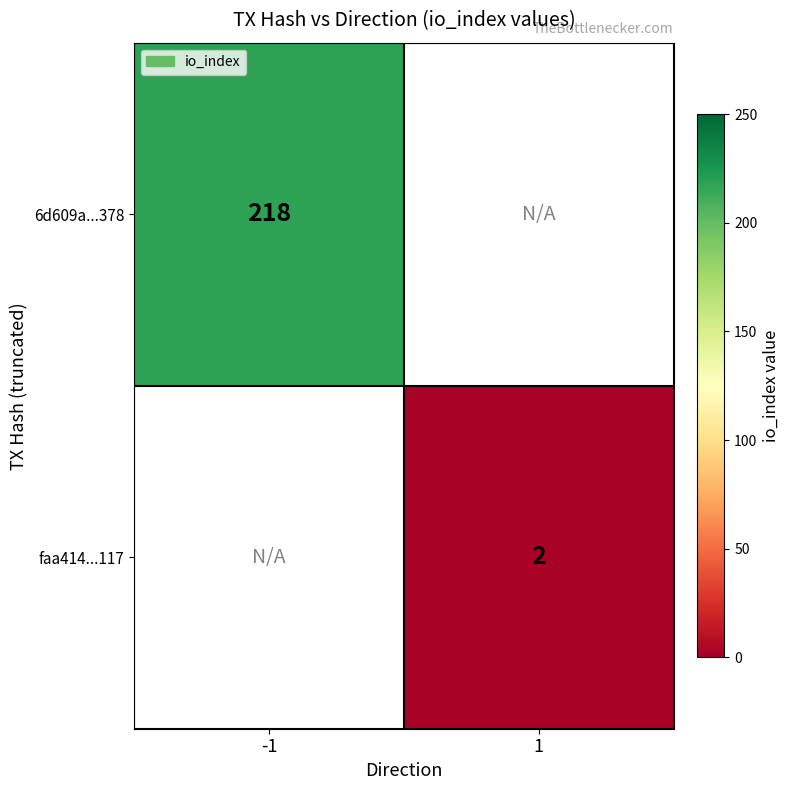

Is it true that faa414...117 equals 2 at 1?

True